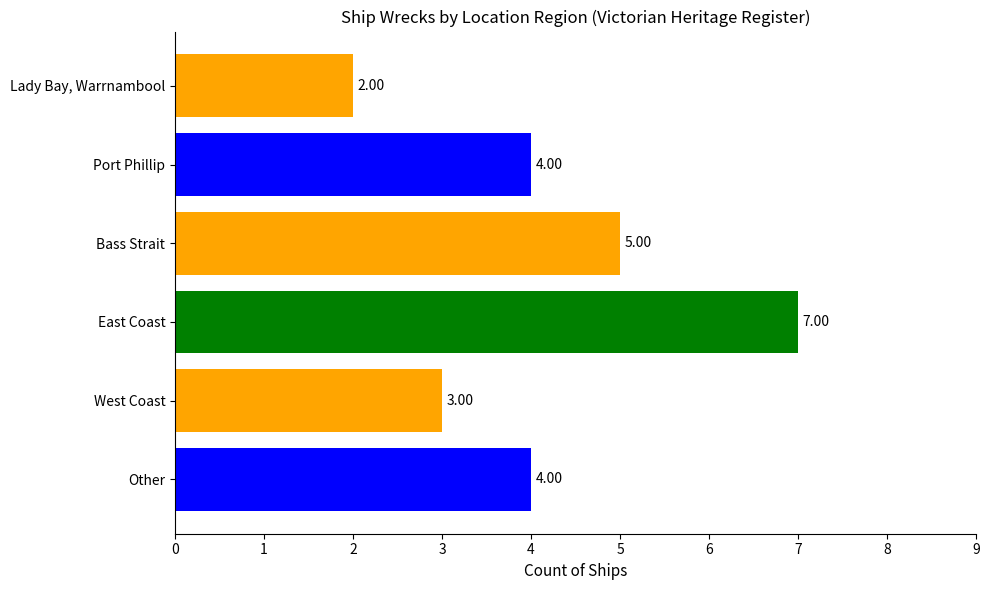

How many values are between 3 and 5?

4